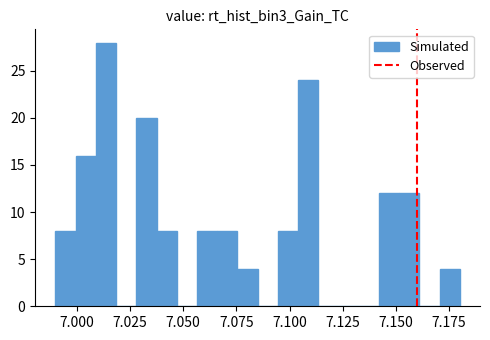

Around what value on the x-axis is the tallest bar? Give the approximate position of its centre, as read against the axis.

7.015